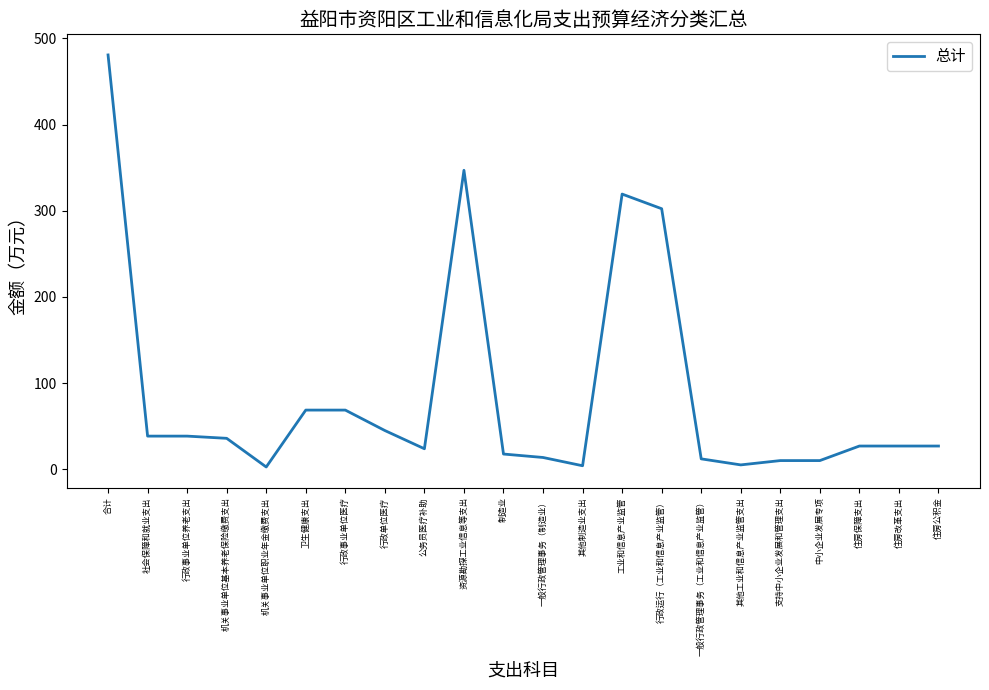

What is the difference between the values at 卫生健康支出 and 行政运行（工业和信息产业监管）?

233.7